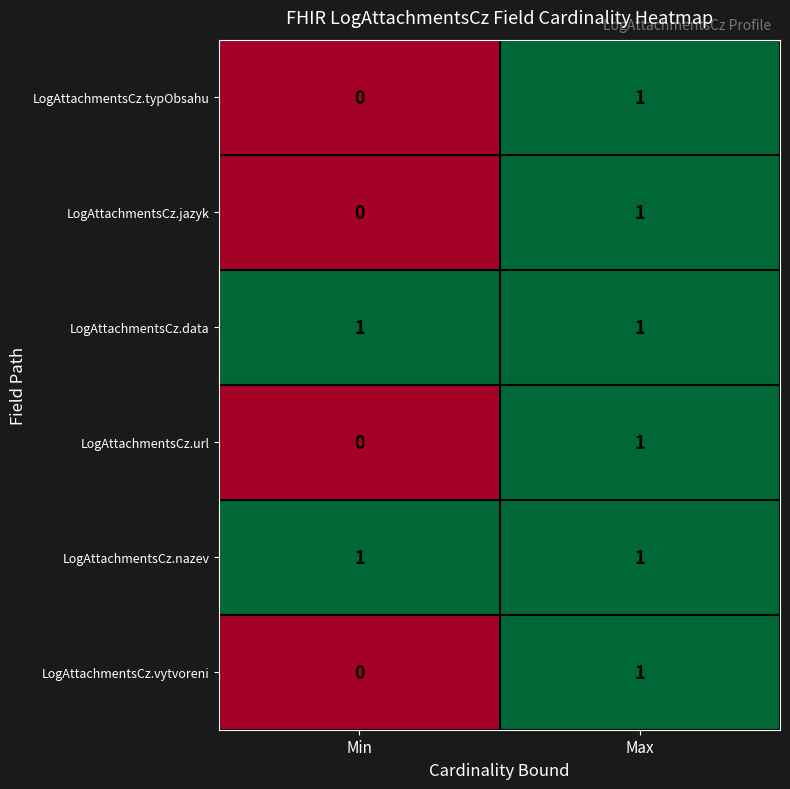

Reading left to right, what are all the values shown in this chart?

LogAttachmentsCz.typObsahu: 0	1
LogAttachmentsCz.jazyk: 0	1
LogAttachmentsCz.data: 1	1
LogAttachmentsCz.url: 0	1
LogAttachmentsCz.nazev: 1	1
LogAttachmentsCz.vytvoreni: 0	1